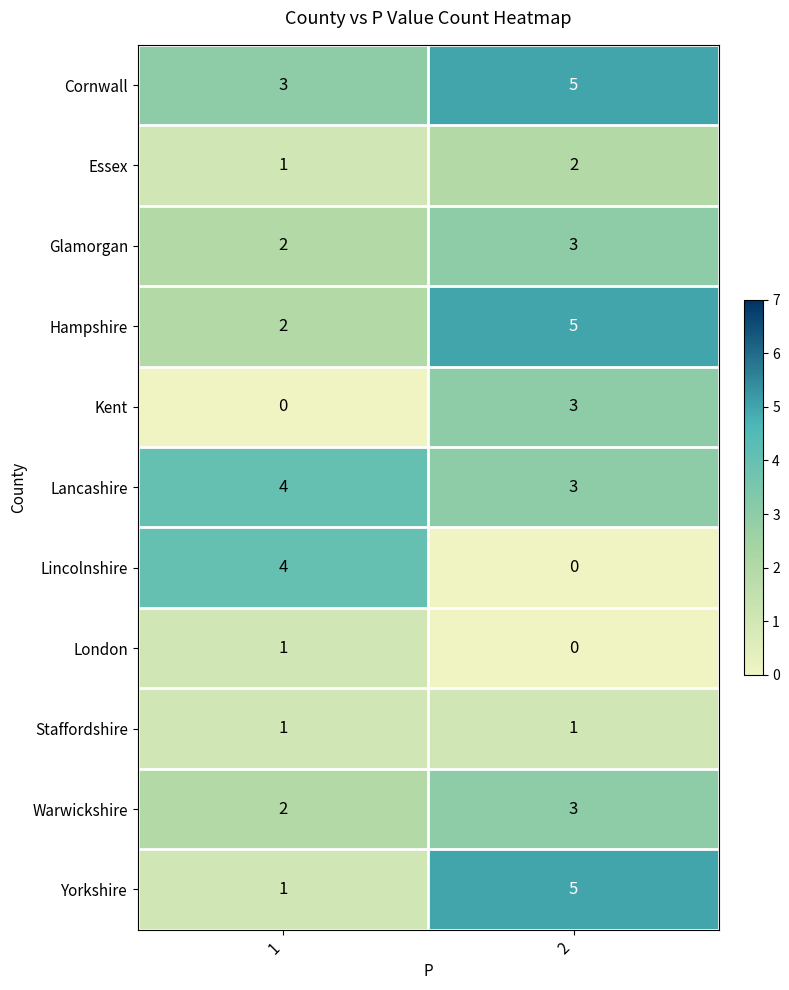

Which series has the largest total across all categories?

Cornwall